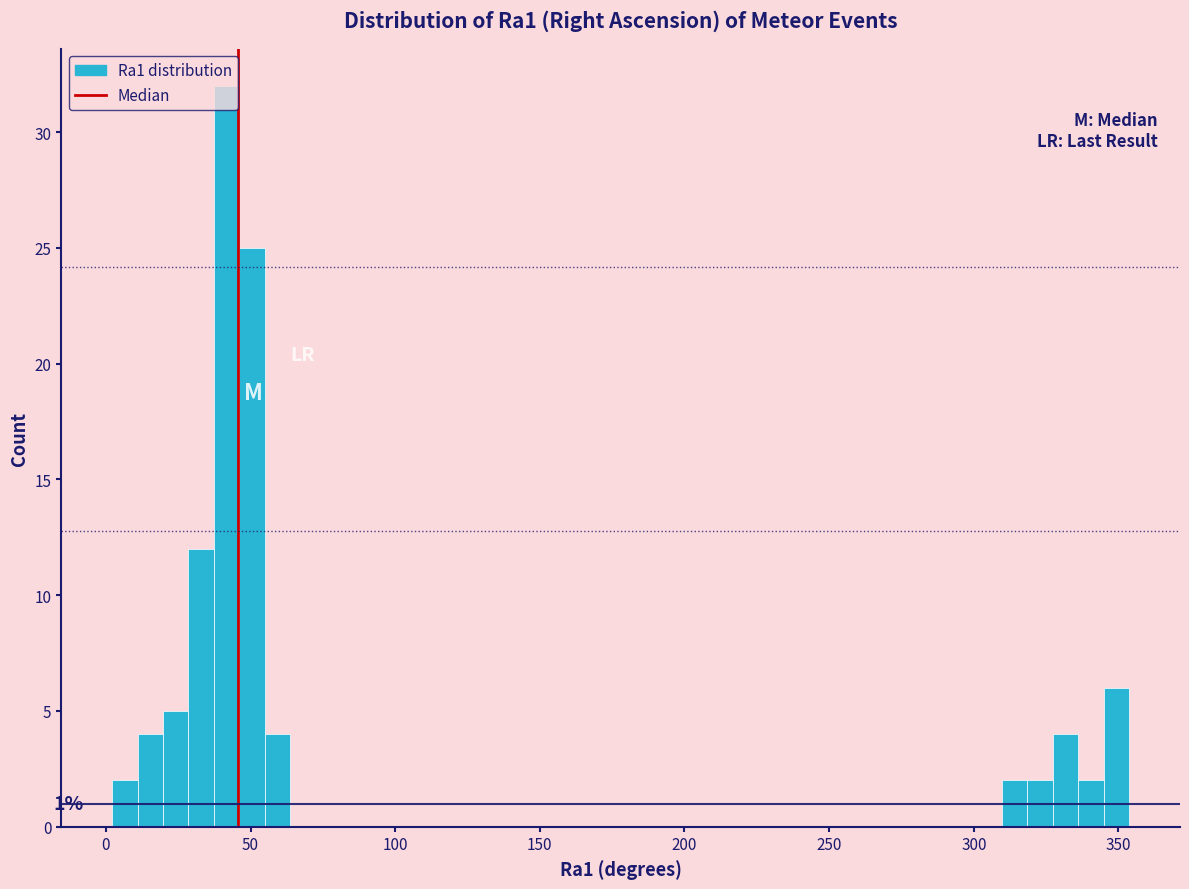

Read against the x-axis, roughly where is the centre of the tallest bar?

40